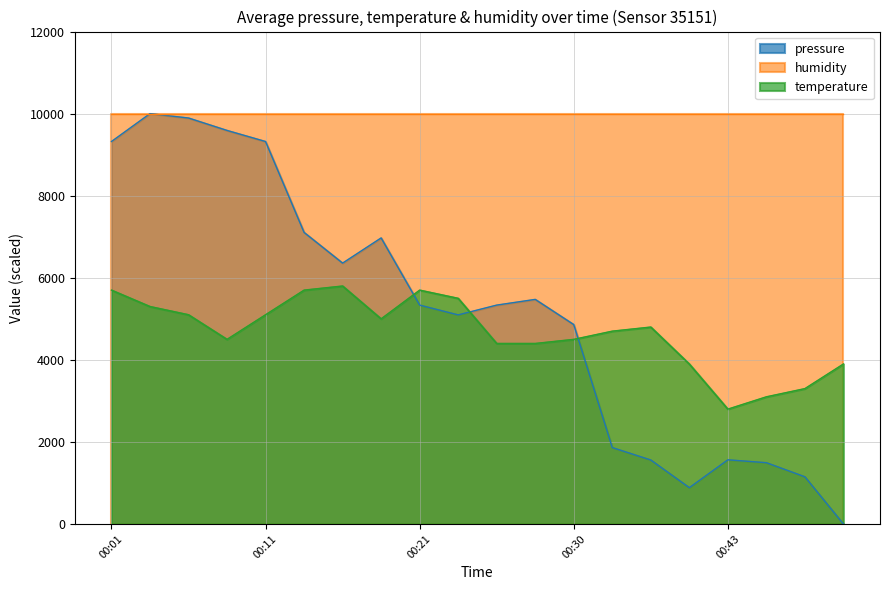

At how many categories does at least one series exceed 9454?

20